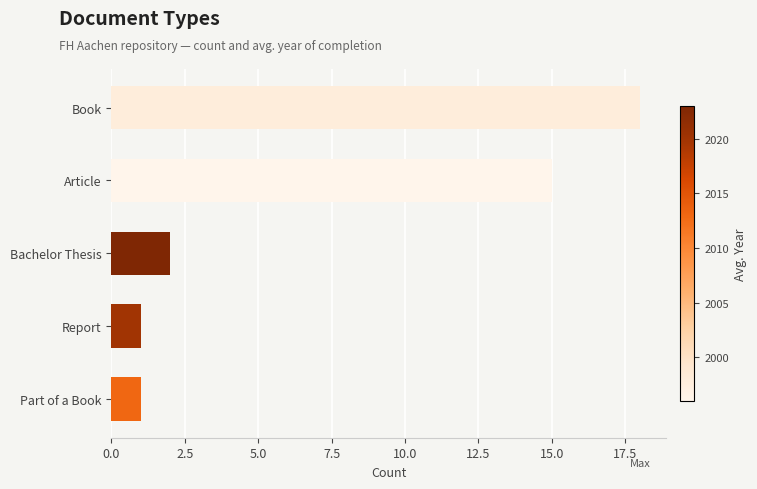

Is it true that the value at Part of a Book is 0?

False